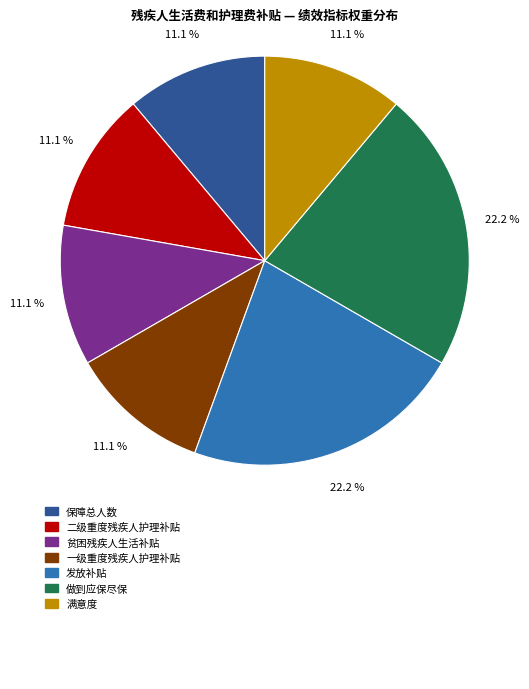

Count the number of slices in the pie.

7